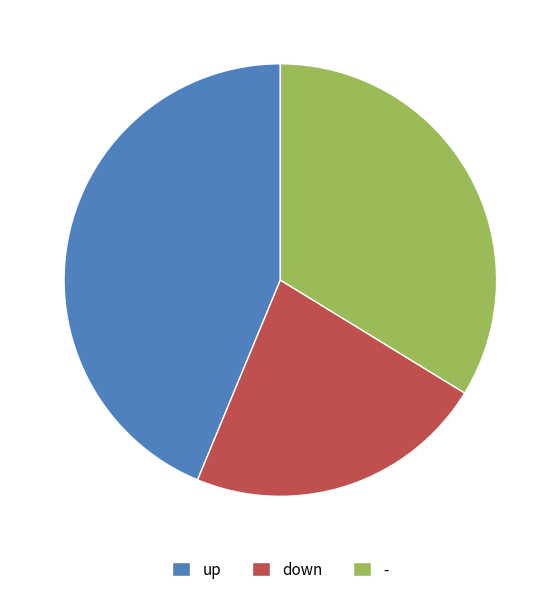

Approximately how many times larger is the value at up compared to down?

1.9